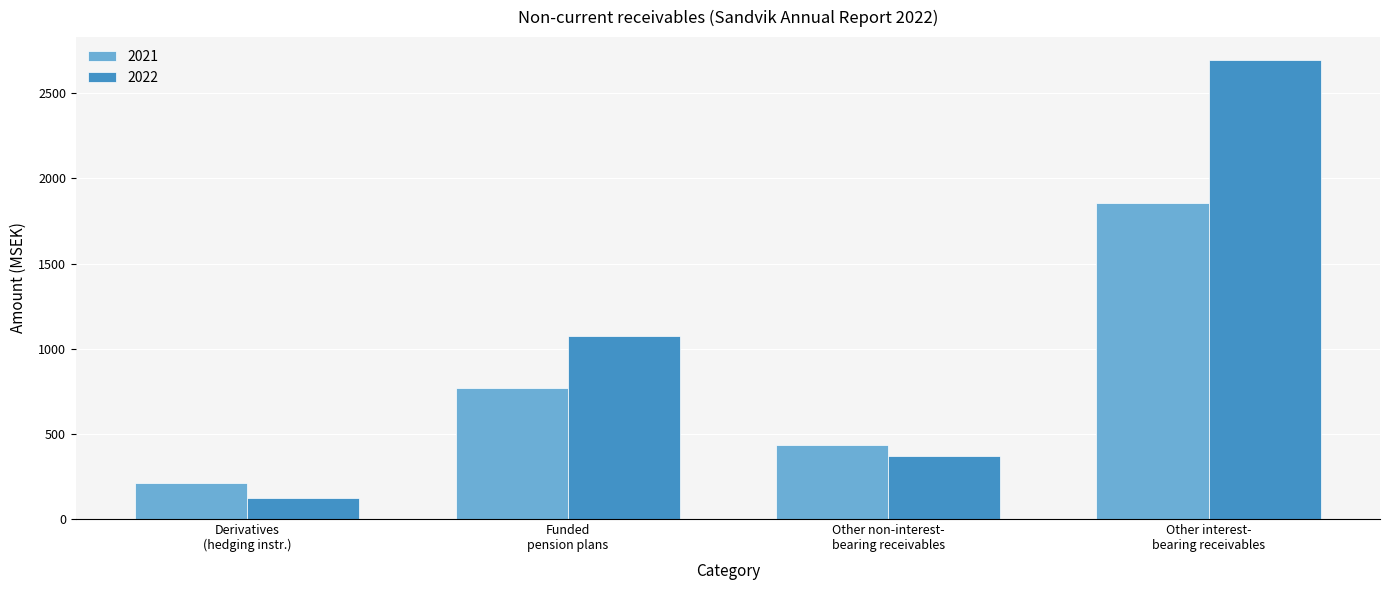

How many data points in 2022 are less than 1074?

2